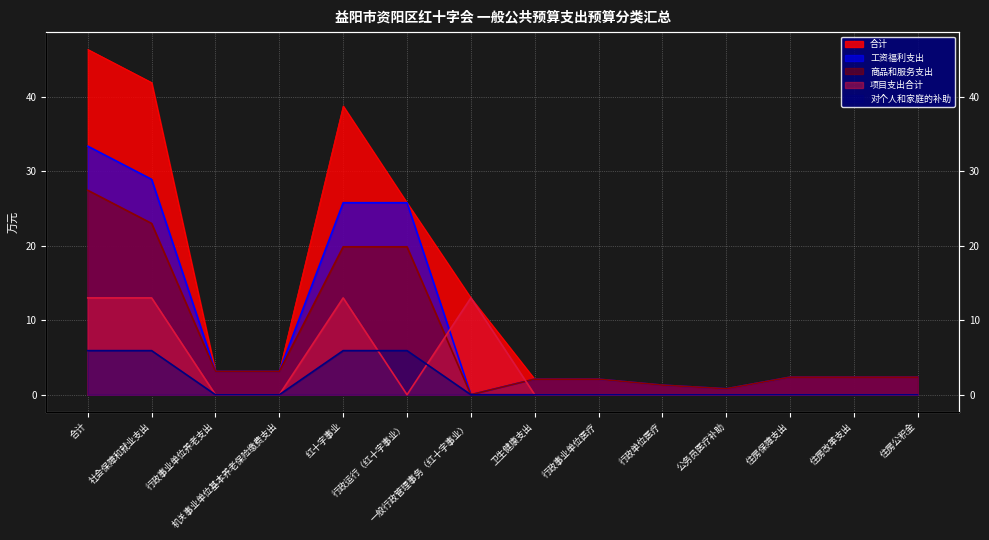

True or false: 商品和服务支出 and 对个人和家庭的补助 cross at least once.

False